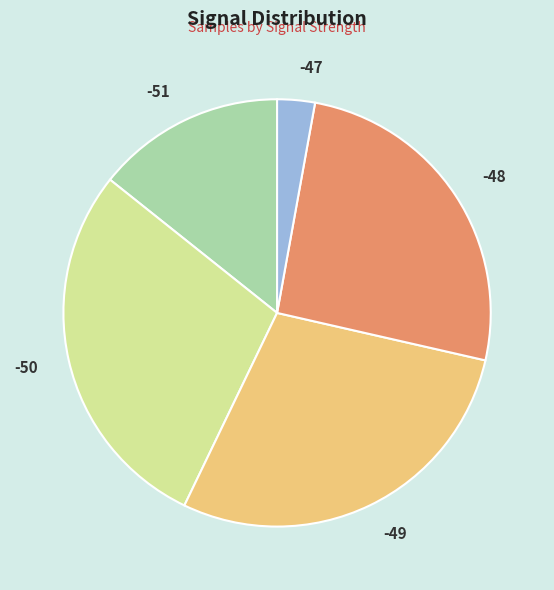

Which slice is the smallest?

-47